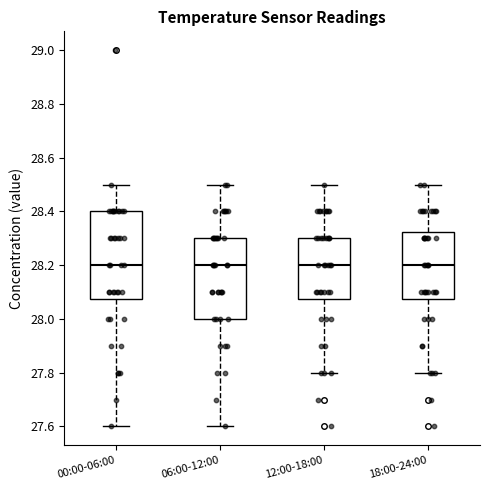

Where does the median line of the box for 06:00-12:00 sit on the y-axis? The values are not printed on the chart, so give them approximately, as read against the axis.

28.20